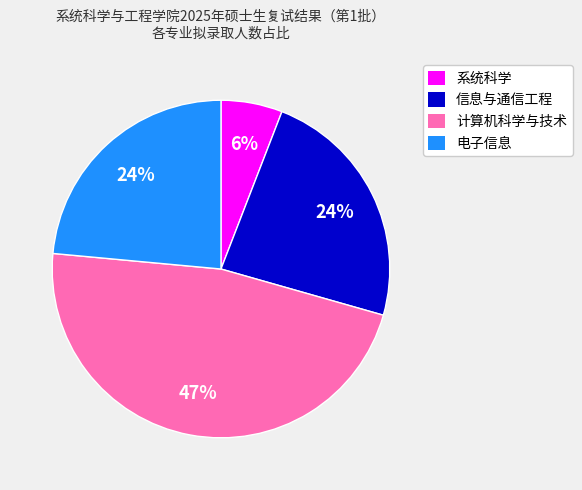

To the nearest percent, what portion does 电子信息 represent?

24%